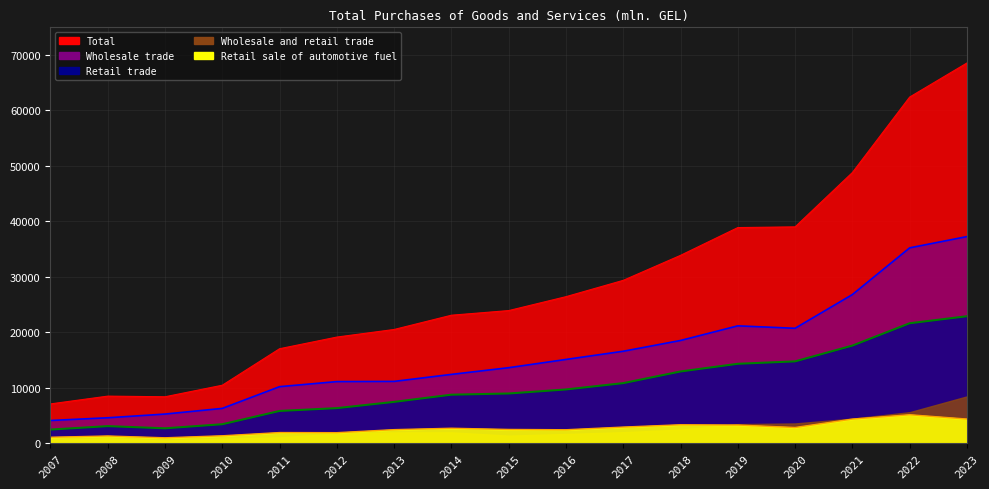

At which category is the sum across all series the highest?

2023